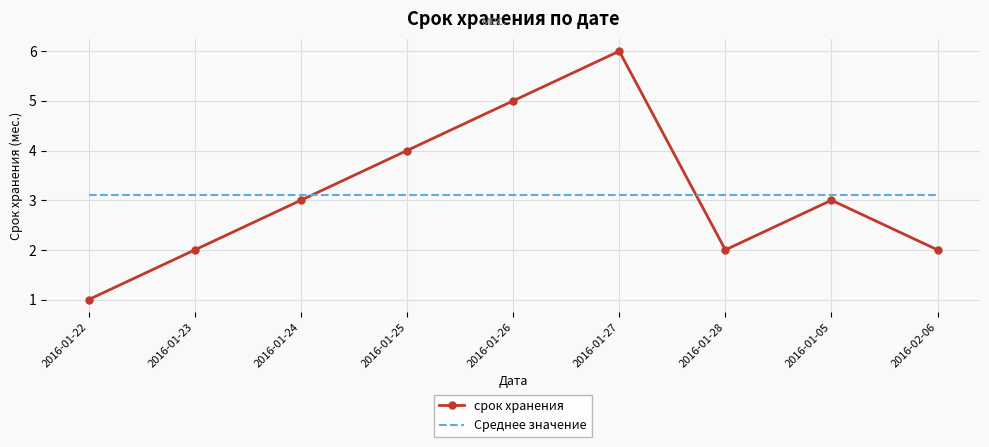

What is the sum of the срок хранения values at 2016-01-27 and 2016-01-22?

7.0